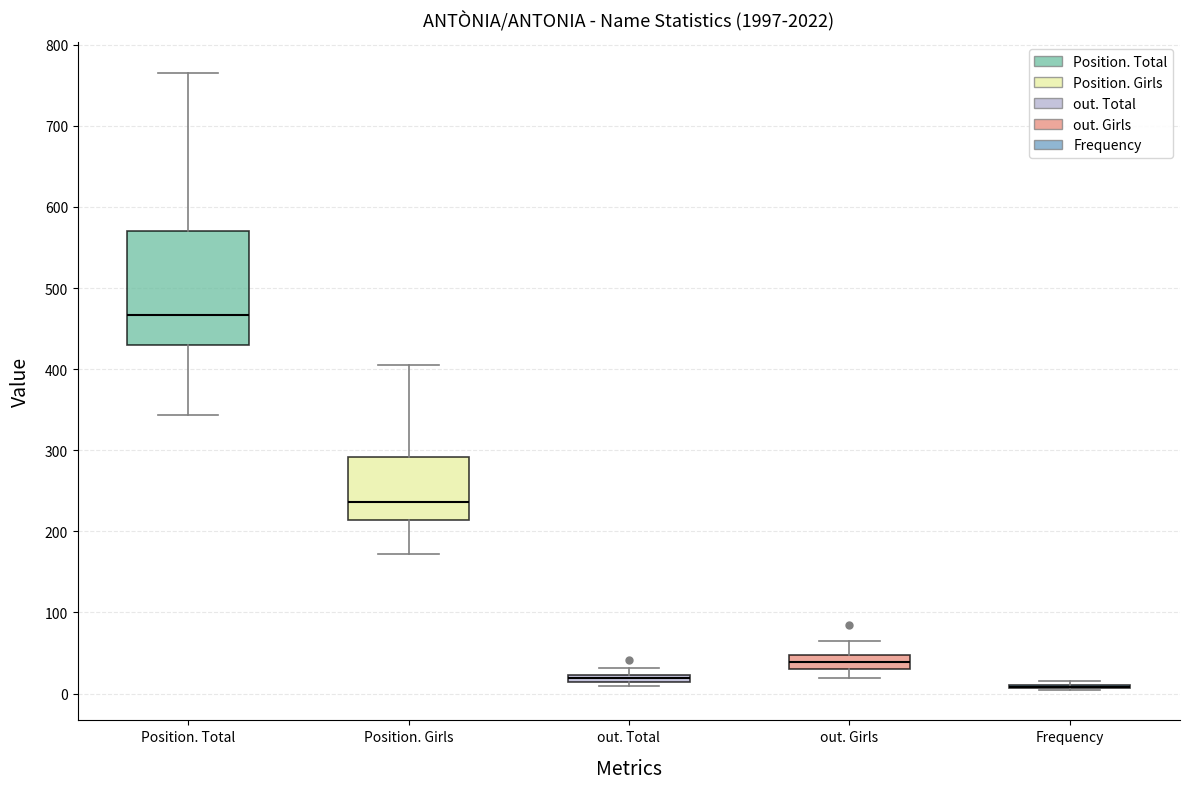

Comparing the boxes themselves (not the whiskers), which one is the tallest?

Position. Total